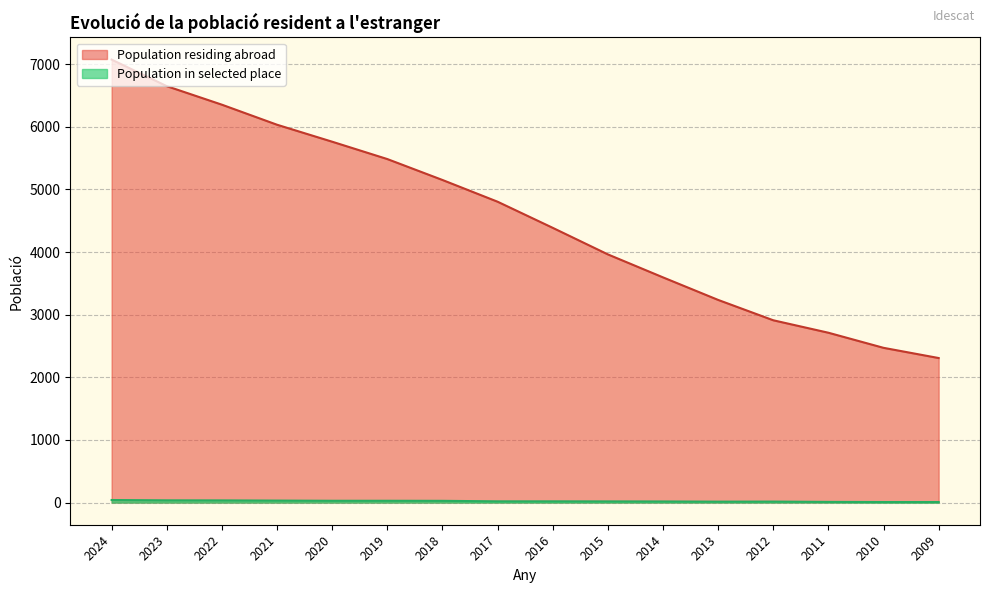

The value of Population in selected place at 2009 is 9. True or false?

True